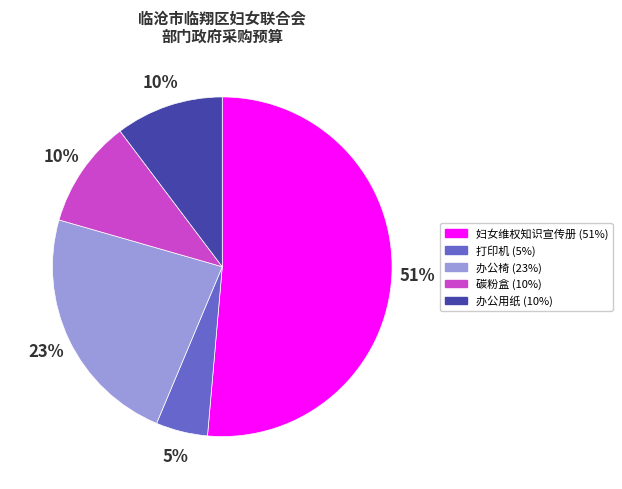

Which slice is the smallest?

打印机